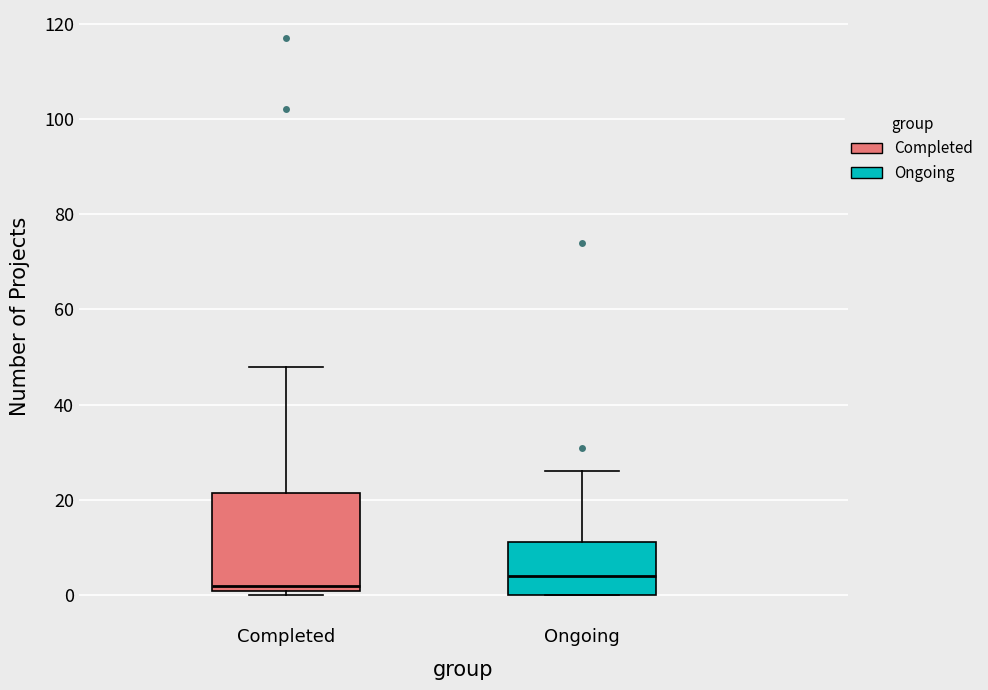

Where does the median line of the box for Ongoing sit on the y-axis? The values are not printed on the chart, so give them approximately, as read against the axis.

4